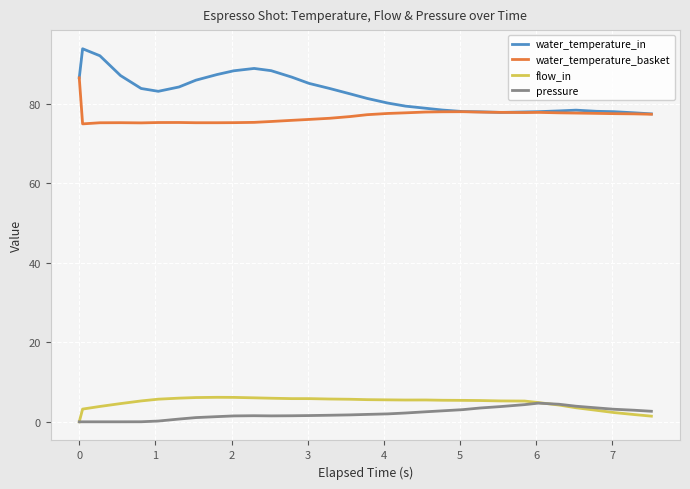

Which series has the largest total across all categories?

water_temperature_in